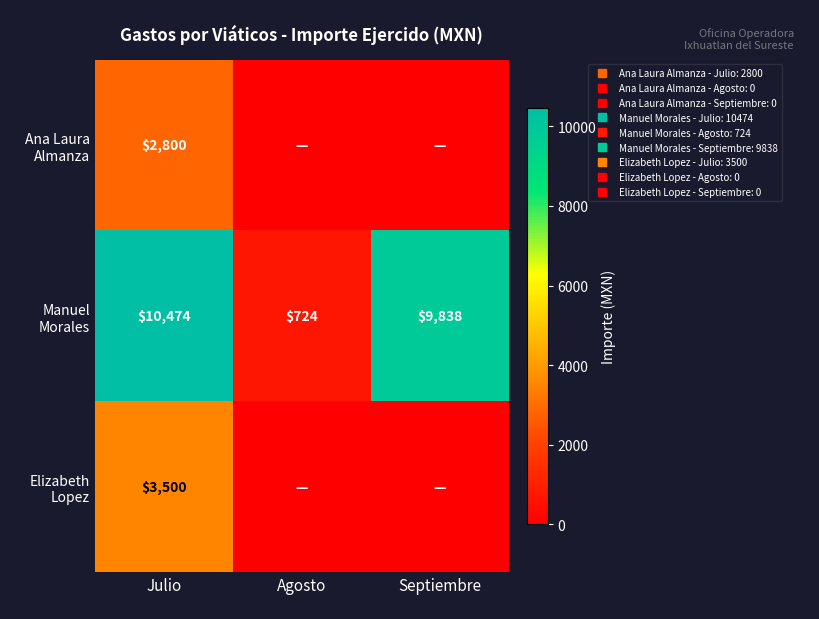

Which series has the largest total across all categories?

Manuel Morales